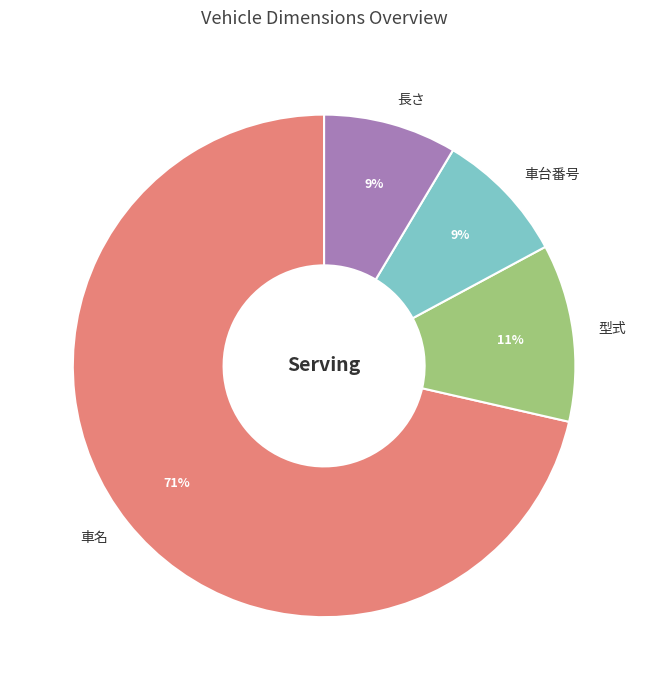

Is it true that 型式 is 11% of the pie?

True